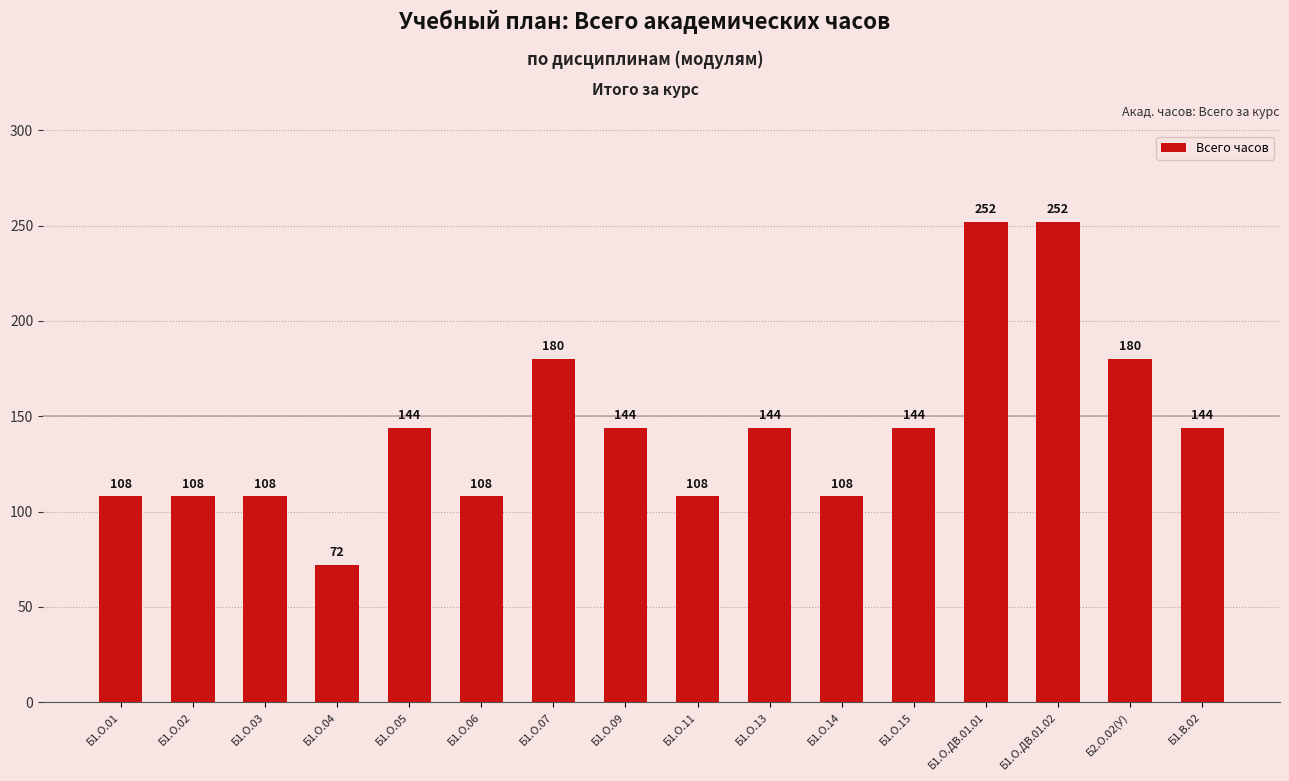

What position from the right is Б1.О.02?

15